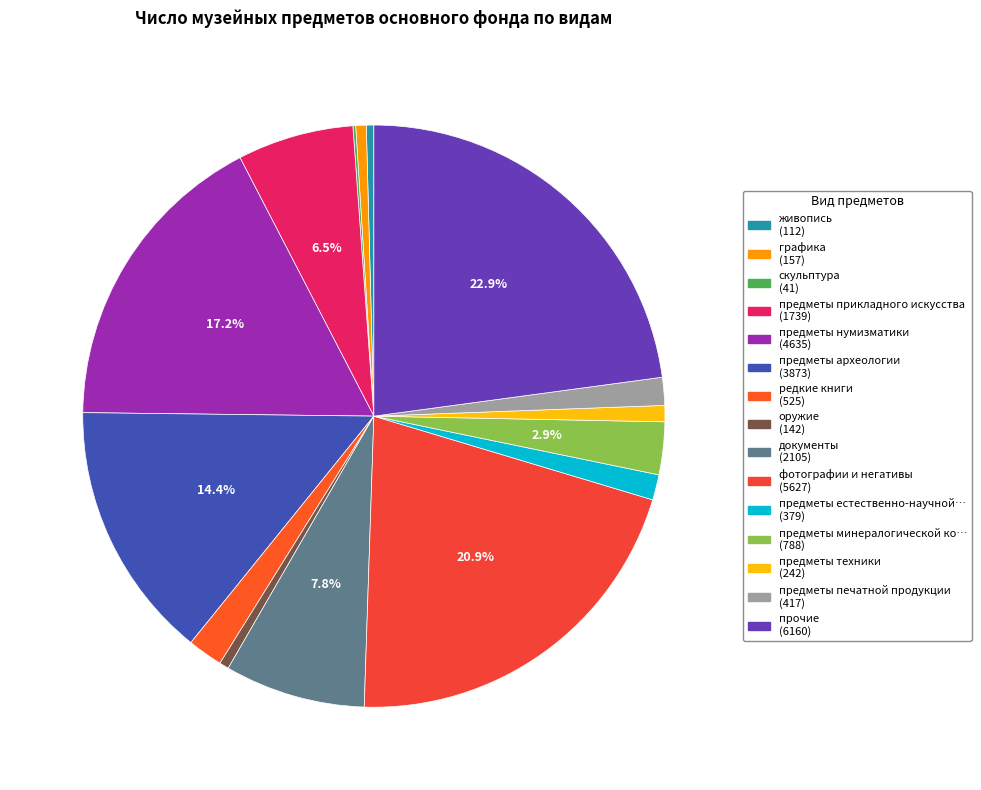

To the nearest percent, what is the average slice percentage?

7%